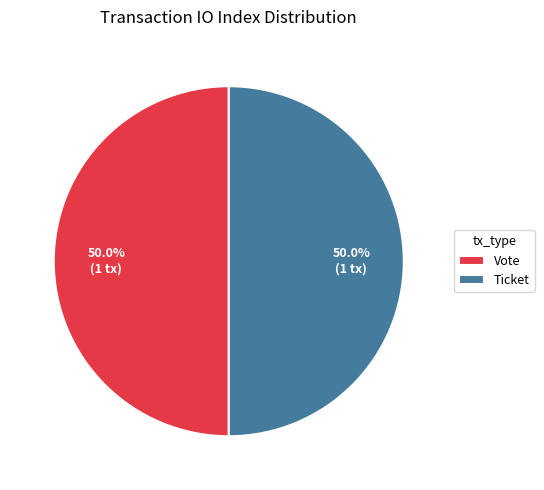

Approximately how many times larger is the value at Ticket compared to Vote?

1.0